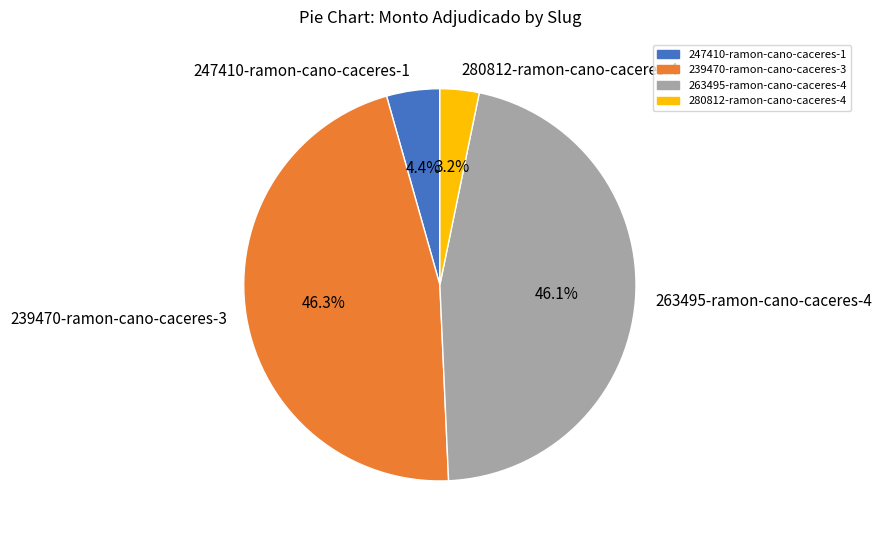

How many slices are in this pie chart?

4